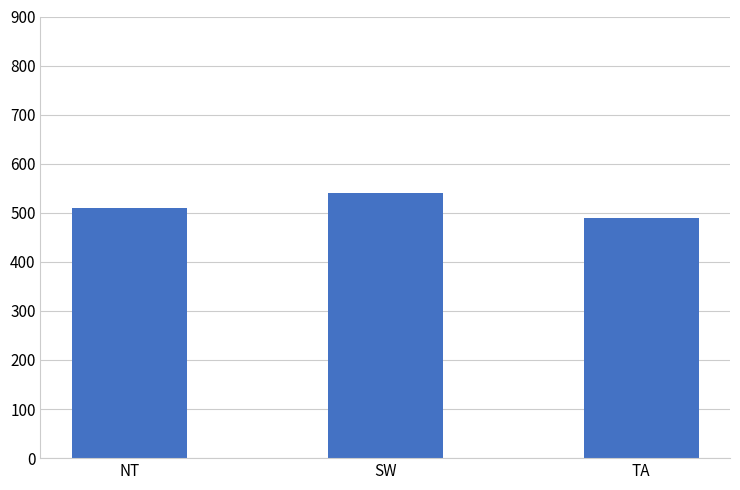

Approximately how many times larger is the value at SW compared to NT?

1.1